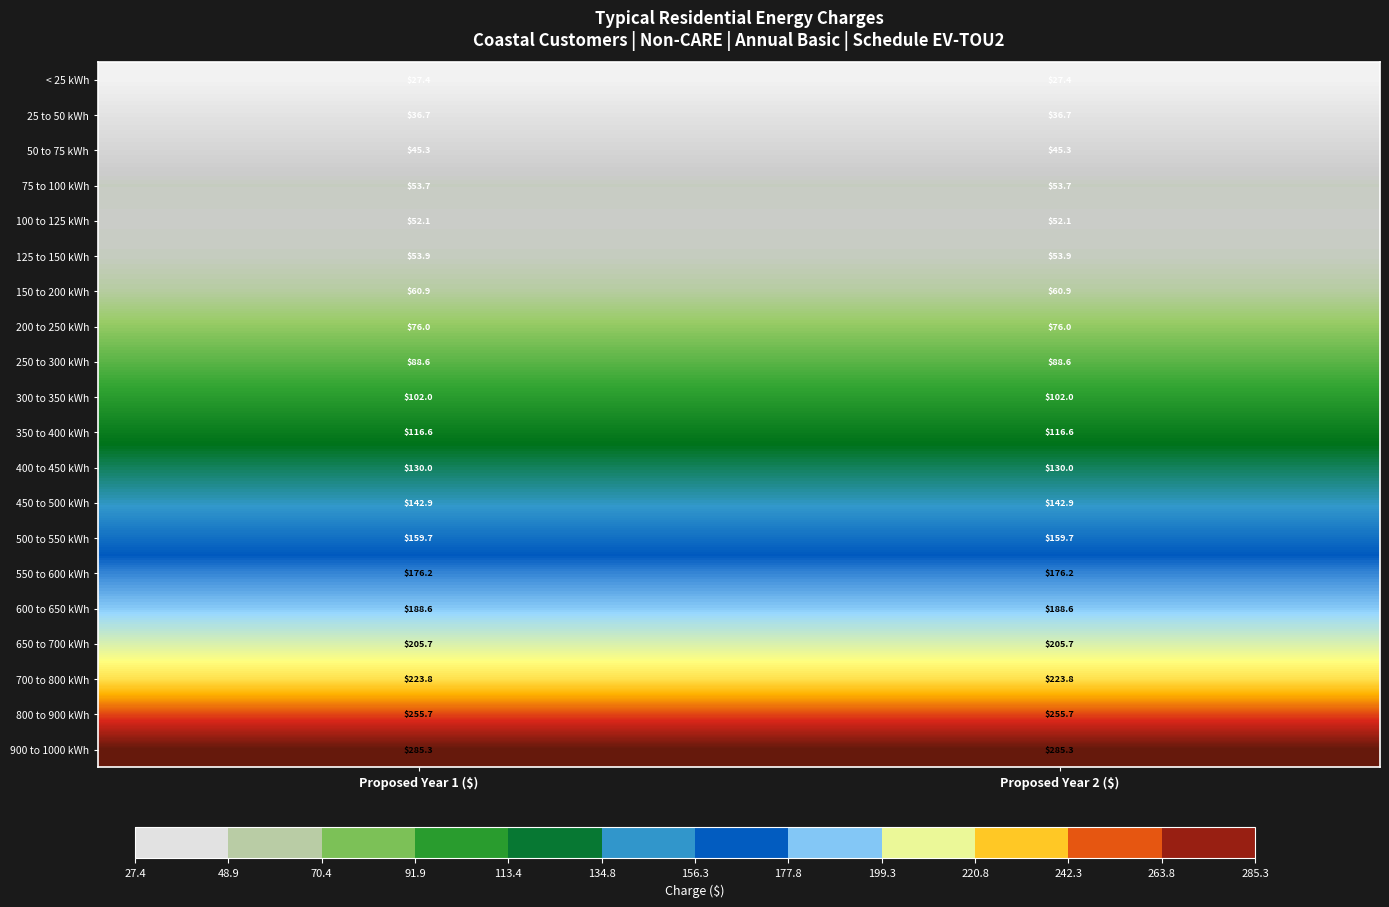

What is the sum of all < 25 kWh values?

54.8